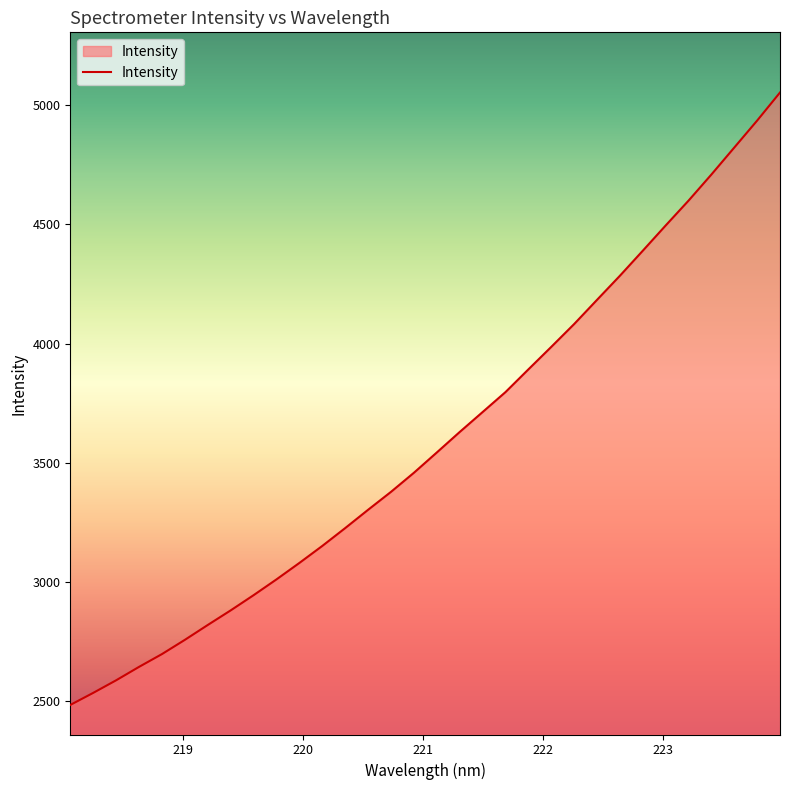

How many series are shown in this chart?

1